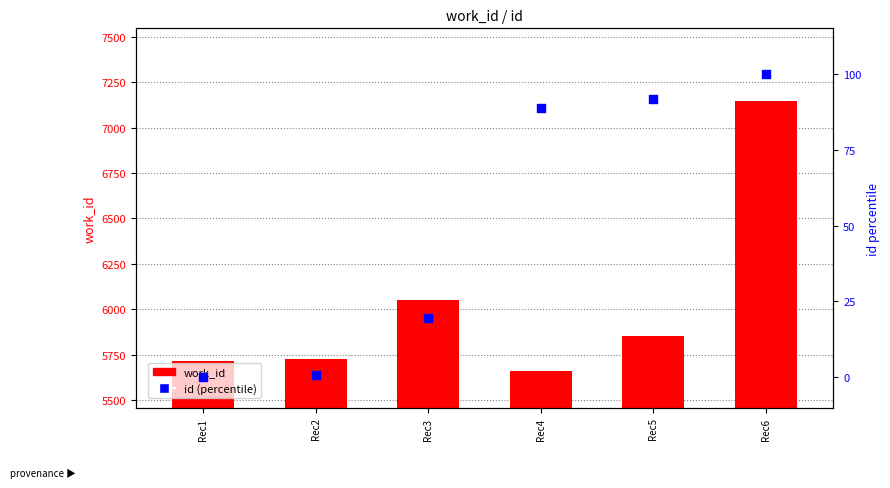

What is the total value across all series at Rec5?

5945.7